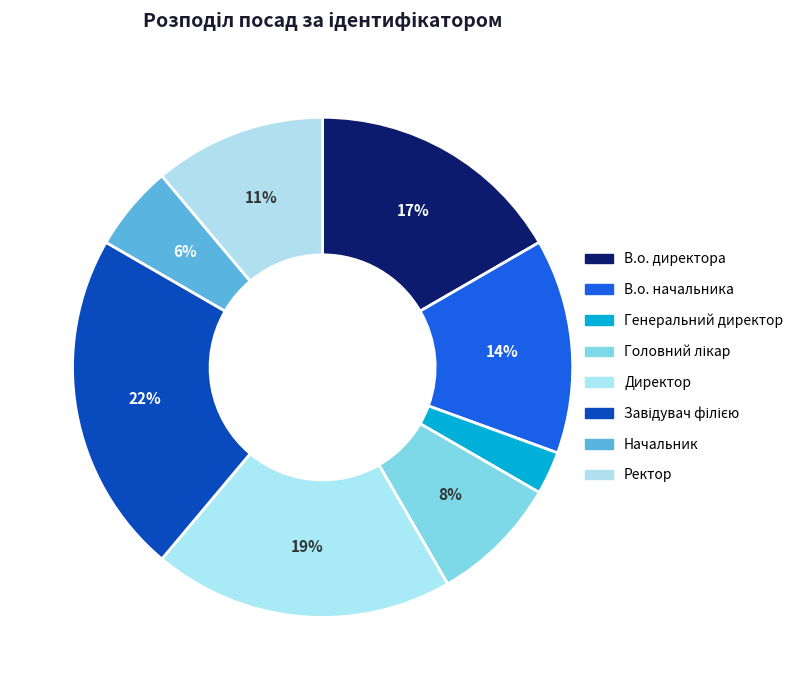

Which category has the smallest portion of the pie?

Генеральний директор